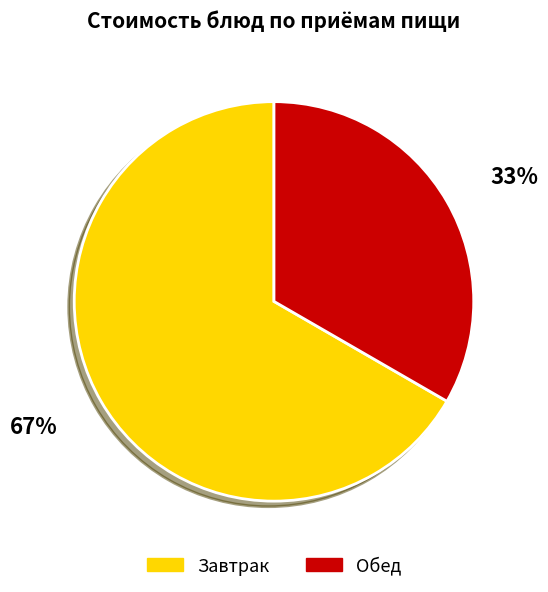

Is Завтрак the majority of the pie?

Yes